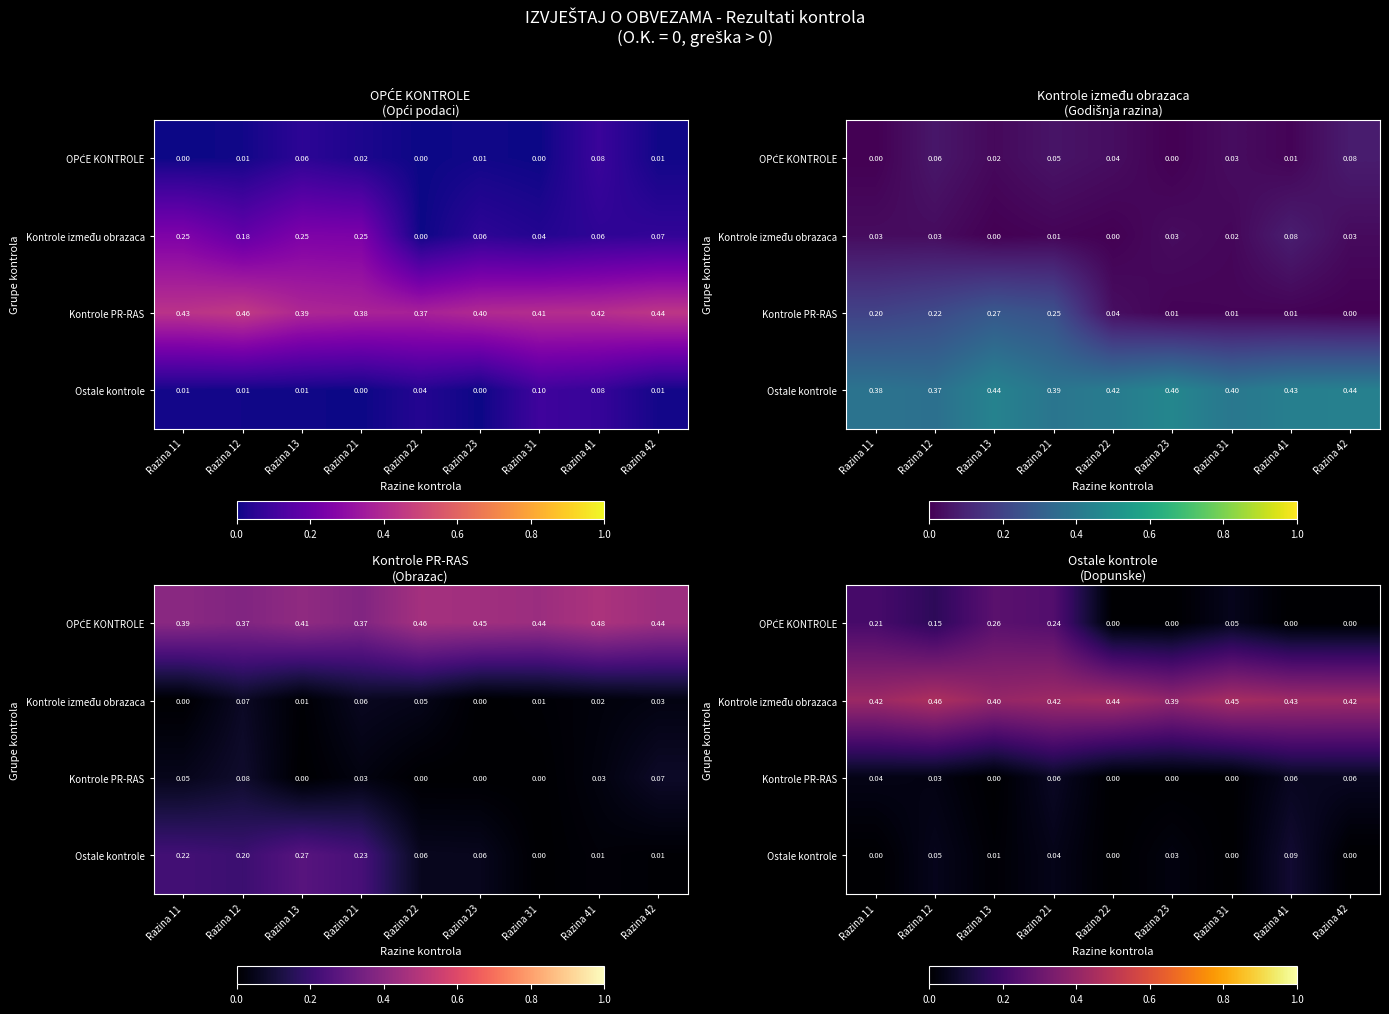

List the series in order of their peak value, highest first.

Kontrole između obrazaca, OPĆE KONTROLE, Ostale kontrole, Kontrole PR-RAS